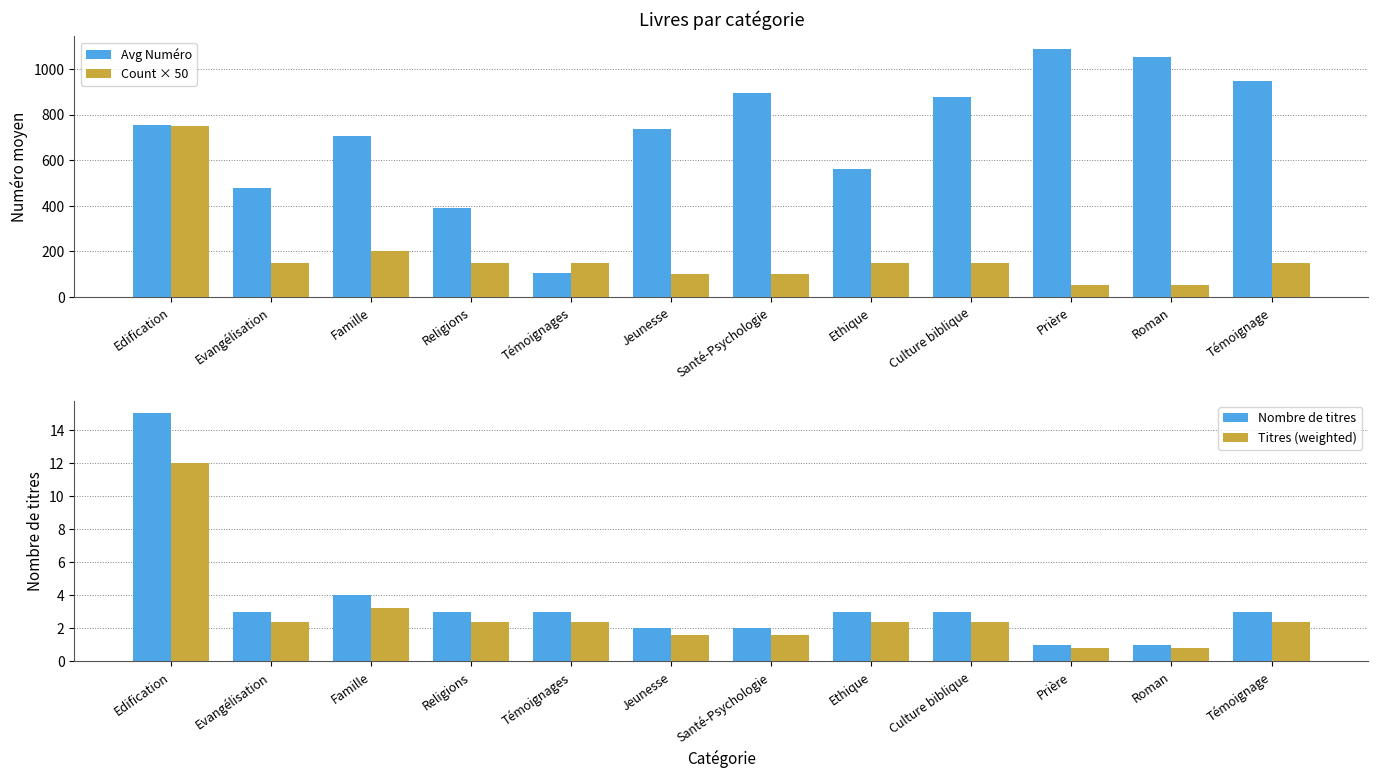

What is the difference between the maximum and second lowest values in the Count × 50 series?

700